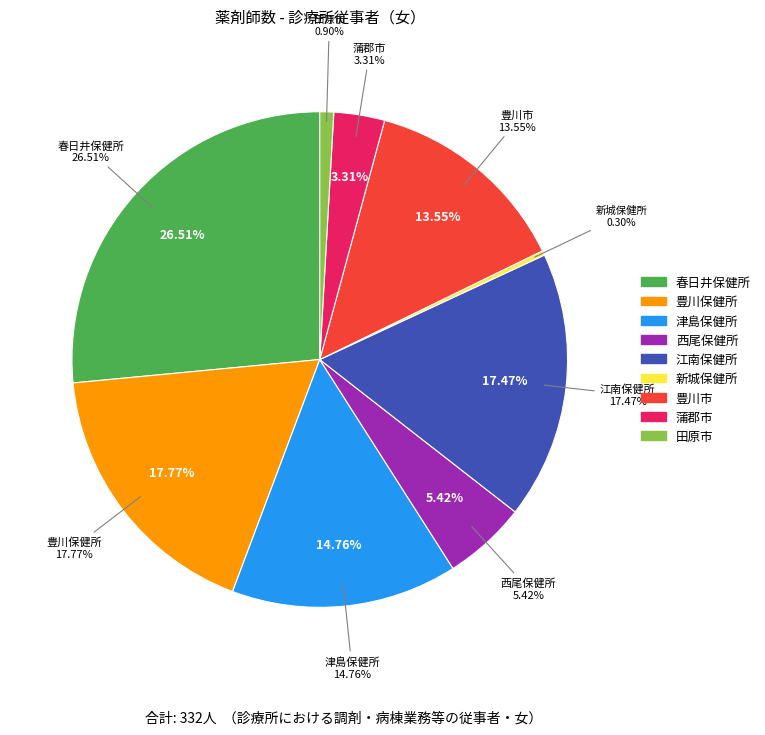

What percentage is NOT represented by 西尾保健所?

94.6%